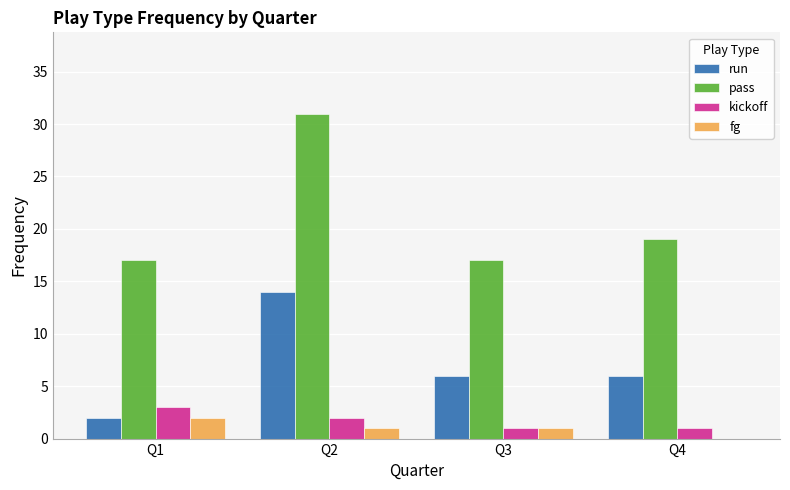

Where is pass nearest to the value 24?

Q4